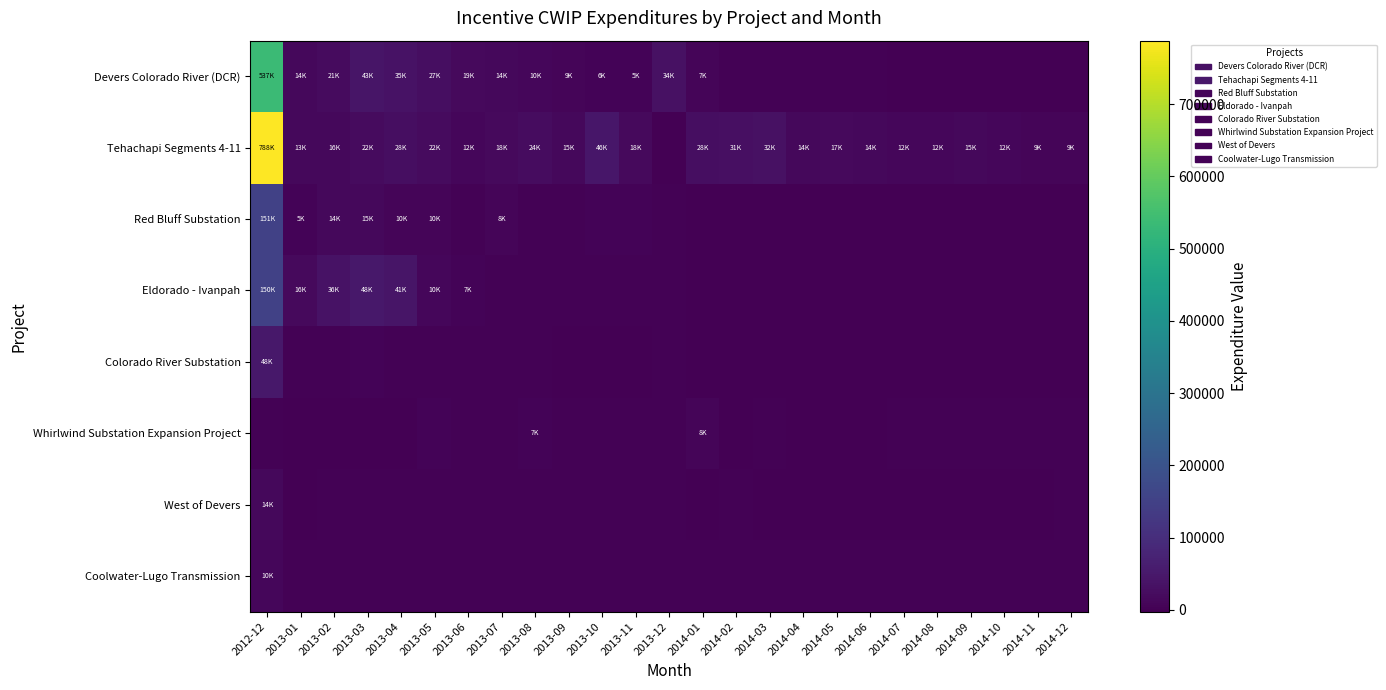

At which category is the sum across all series the highest?

2012-12